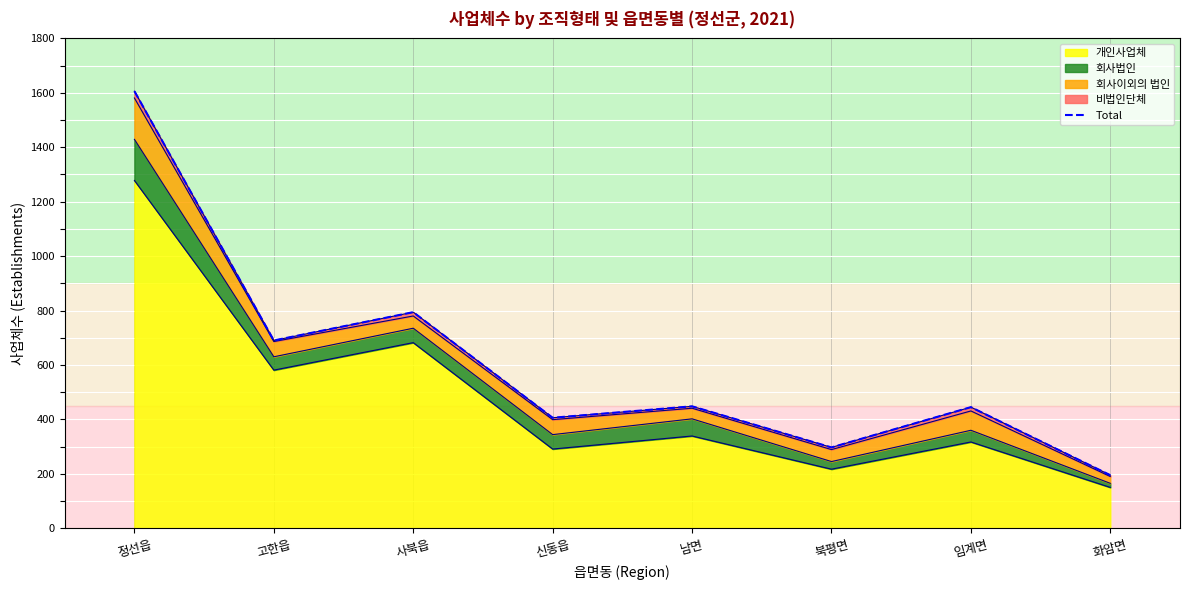

List the labels in order of value, largest first.

정선읍, 사북읍, 고한읍, 남면, 임계면, 신동읍, 북평면, 화암면